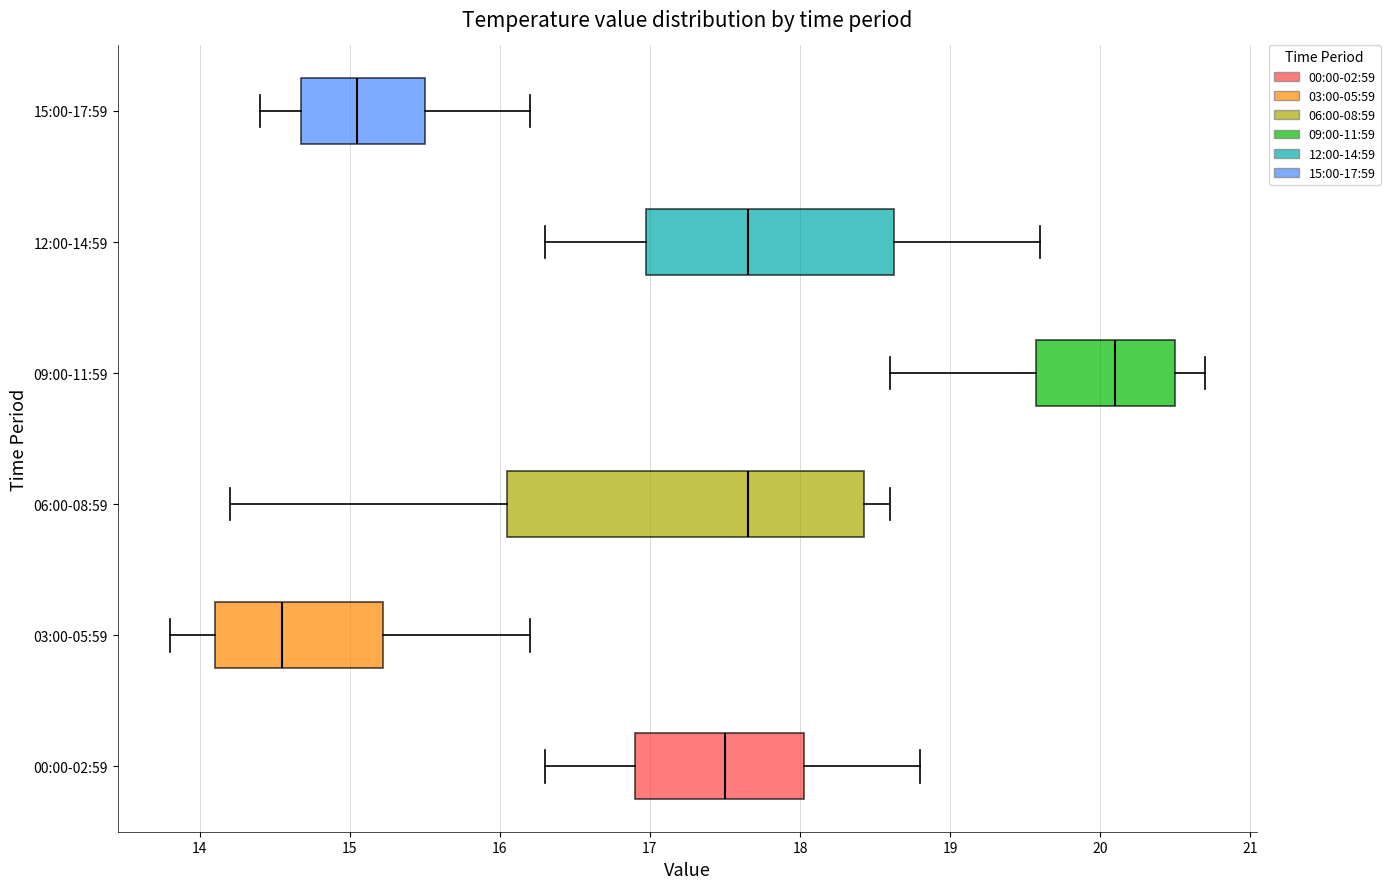

Reading bottom to top, transcribe this box plot: for each box, give where its median line is, the range the box spans, and where its two whiskers end, as read against the x-axis. The values are not printed on the chart, so give them approximately, as read against the axis.

00:00-02:59: median 17.5, box 16.9 to 18.0, whiskers 16.3 to 18.8
03:00-05:59: median 14.6, box 14.1 to 15.2, whiskers 13.8 to 16.2
06:00-08:59: median 17.7, box 16.1 to 18.4, whiskers 14.2 to 18.6
09:00-11:59: median 20.1, box 19.6 to 20.5, whiskers 18.6 to 20.7
12:00-14:59: median 17.7, box 17.0 to 18.6, whiskers 16.3 to 19.6
15:00-17:59: median 15.1, box 14.7 to 15.5, whiskers 14.4 to 16.2